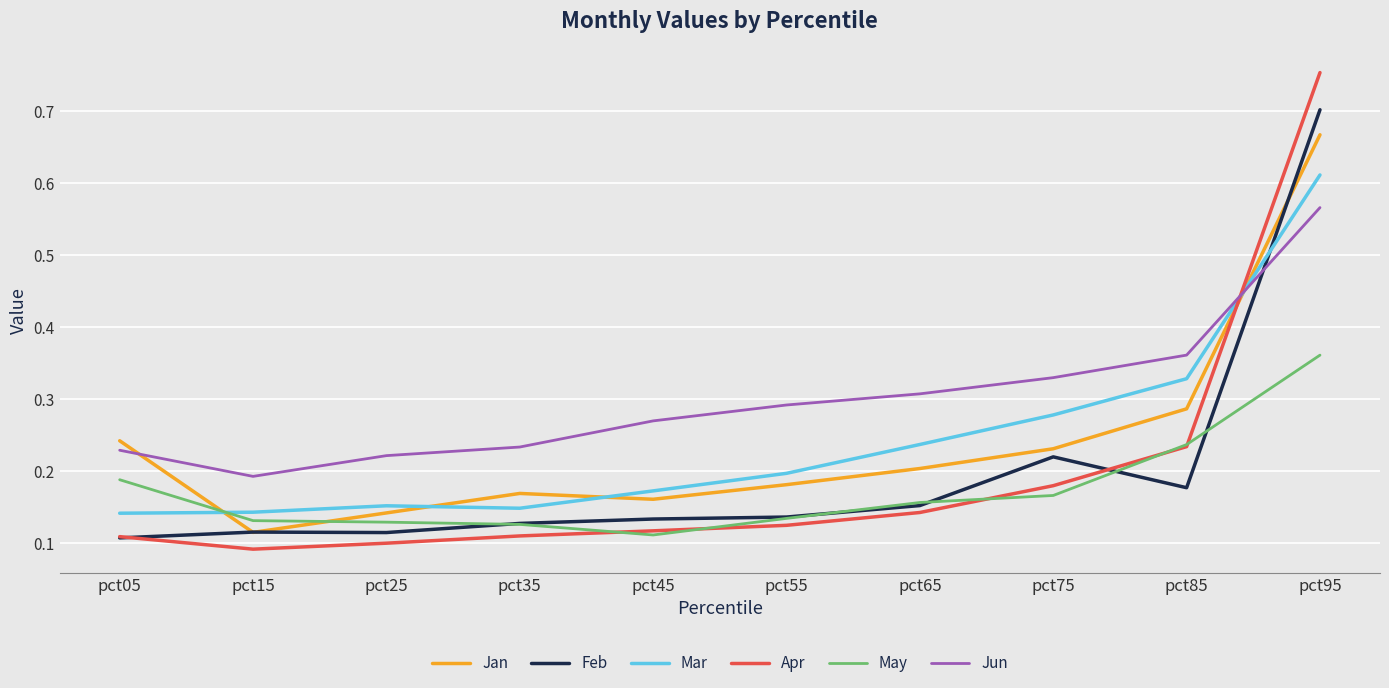

How many Mar values are between 0 and 1?

10